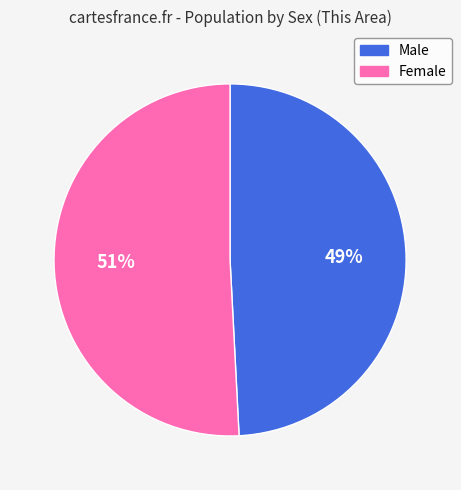

To the nearest percent, what percentage of the pie is Male?

49%